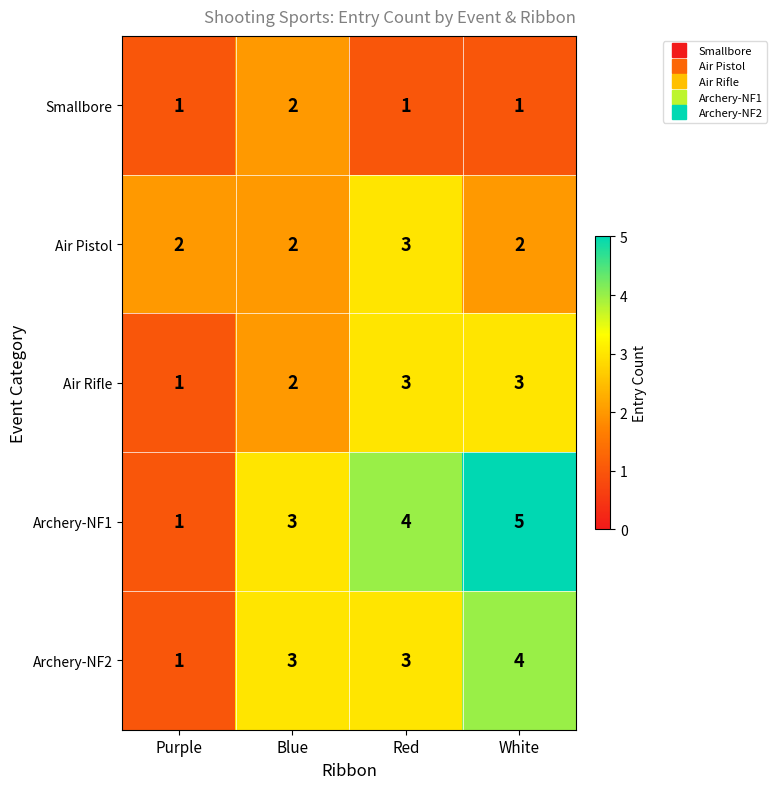

What is the total value across all series at White?

15